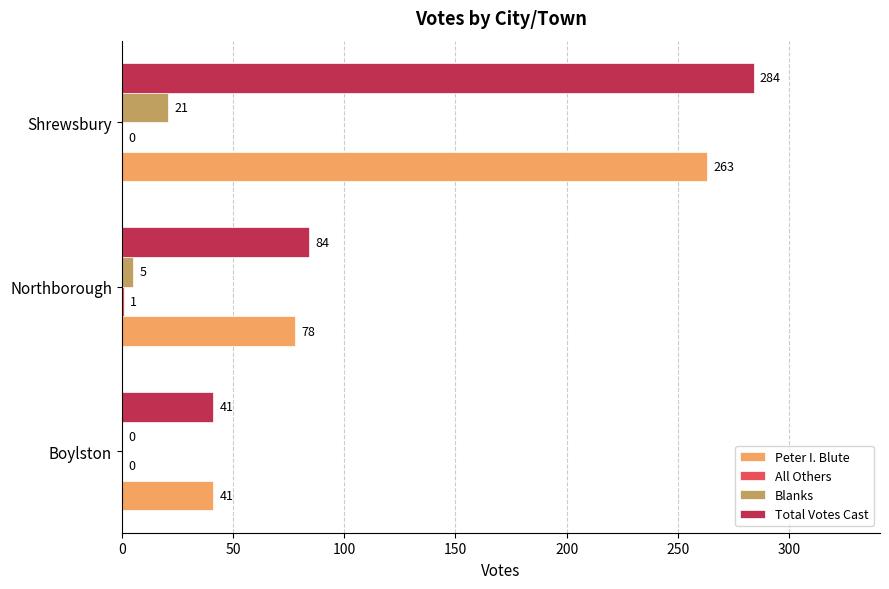

The Blanks series shows 10 at Shrewsbury. True or false?

False